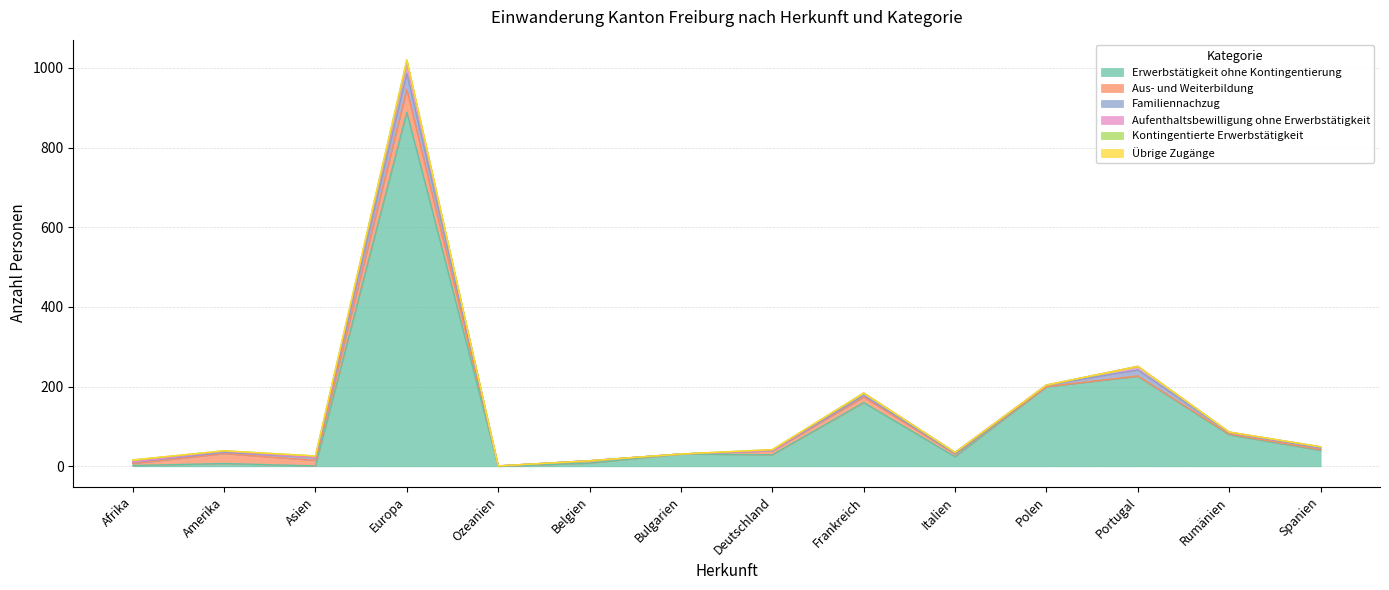

Reading right to left, what are all the values shown in this chart?

Erwerbstätigkeit ohne Kontingentierung: Spanien=40	Rumänien=79	Portugal=226	Polen=200	Italien=24	Frankreich=160	Deutschland=29	Bulgarien=31	Belgien=8	Ozeanien=0	Europa=889	Asien=1	Amerika=7	Afrika=2
Aus- und Weiterbildung: Spanien=2	Rumänien=2	Portugal=1	Polen=0	Italien=7	Frankreich=14	Deutschland=10	Bulgarien=0	Belgien=6	Ozeanien=1	Europa=57	Asien=14	Amerika=25	Afrika=5
Familiennachzug: Spanien=4	Rumänien=4	Portugal=15	Polen=4	Italien=1	Frankreich=4	Deutschland=0	Bulgarien=0	Belgien=0	Ozeanien=0	Europa=40	Asien=7	Amerika=3	Afrika=3
Aufenthaltsbewilligung ohne Erwerbstätigkeit: Spanien=3	Rumänien=1	Portugal=9	Polen=0	Italien=3	Frankreich=6	Deutschland=0	Bulgarien=0	Belgien=0	Ozeanien=0	Europa=27	Asien=0	Amerika=3	Afrika=1
Kontingentierte Erwerbstätigkeit: Spanien=0	Rumänien=0	Portugal=0	Polen=0	Italien=0	Frankreich=0	Deutschland=3	Bulgarien=0	Belgien=0	Ozeanien=0	Europa=7	Asien=4	Amerika=1	Afrika=5
Übrige Zugänge: Spanien=0	Rumänien=0	Portugal=0	Polen=0	Italien=0	Frankreich=0	Deutschland=0	Bulgarien=0	Belgien=0	Ozeanien=0	Europa=0	Asien=0	Amerika=0	Afrika=0